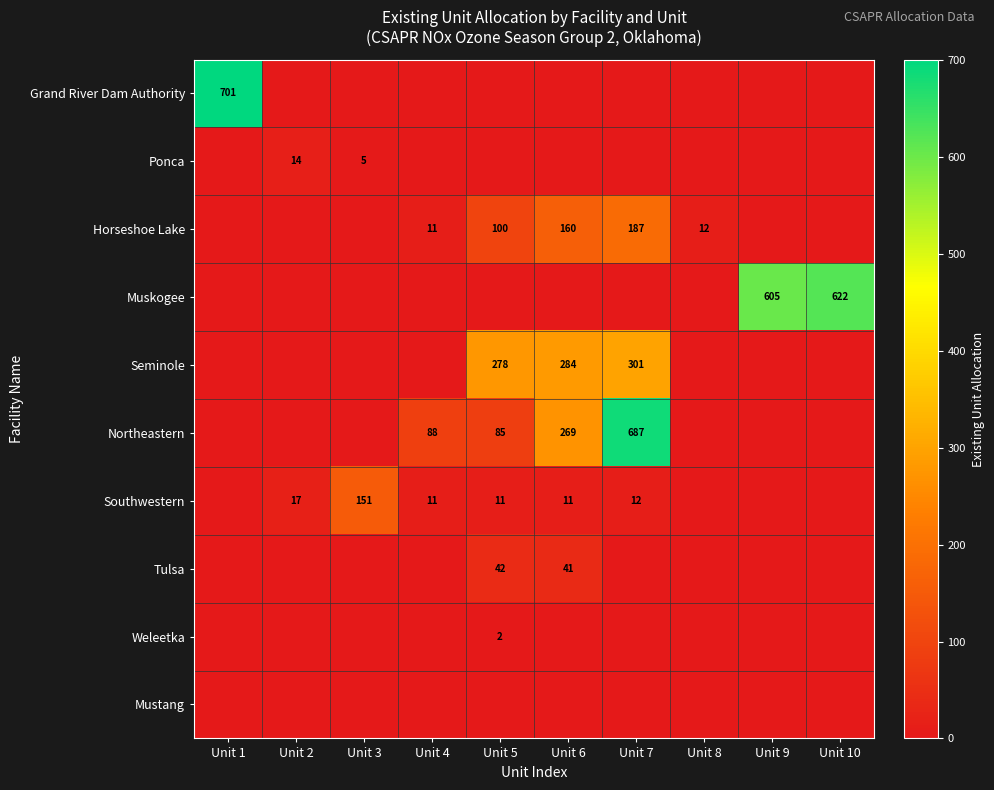

How many series are shown in this chart?

10